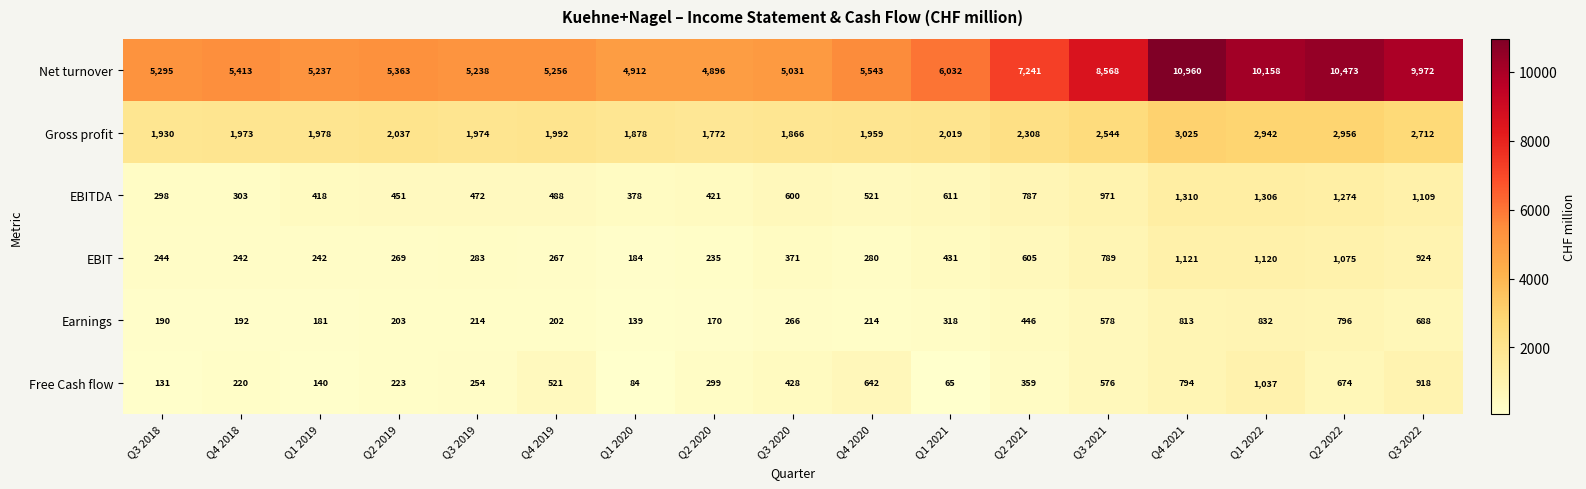

What is the lowest value of the Gross profit series?

1772